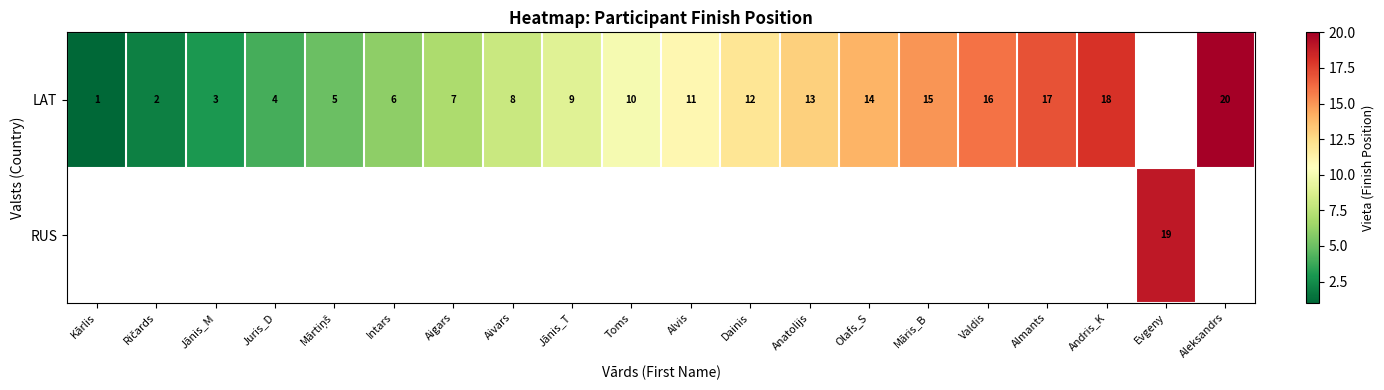

True or false: LAT has a value of 13.4 at Toms.

False